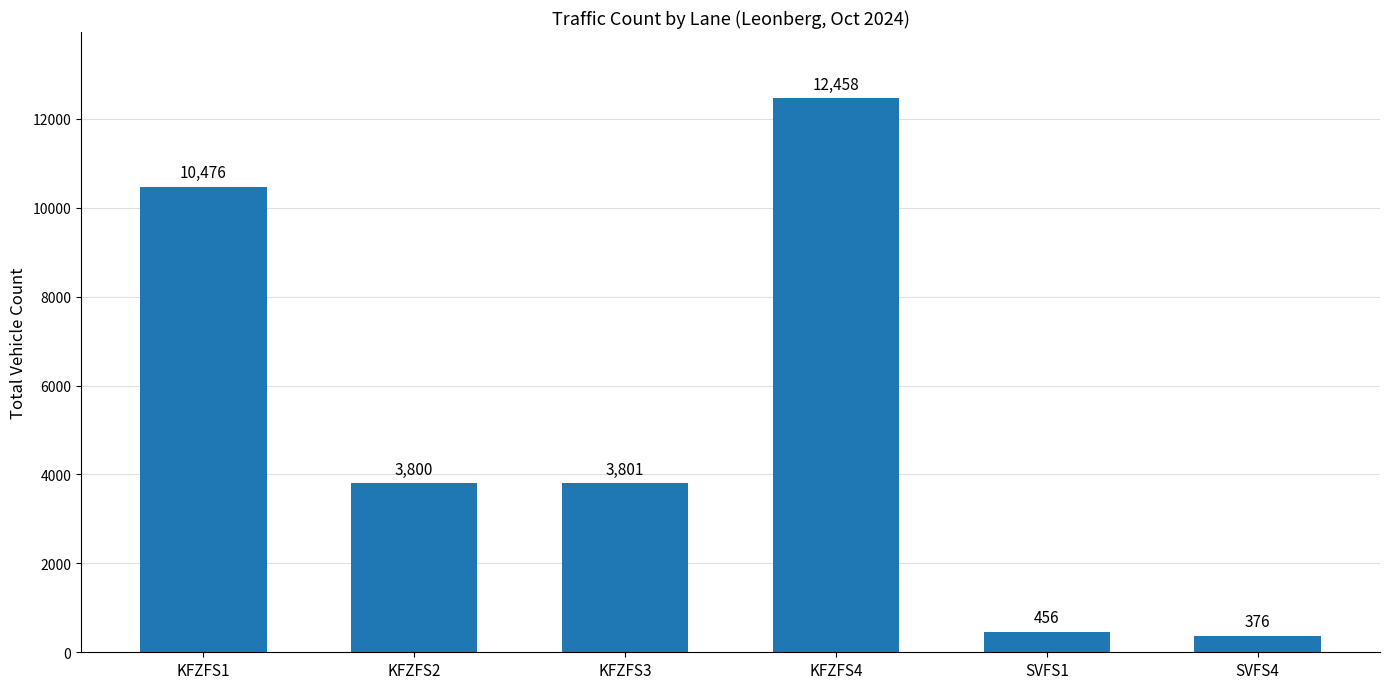

Between KFZFS2 and SVFS4, which is larger?

KFZFS2